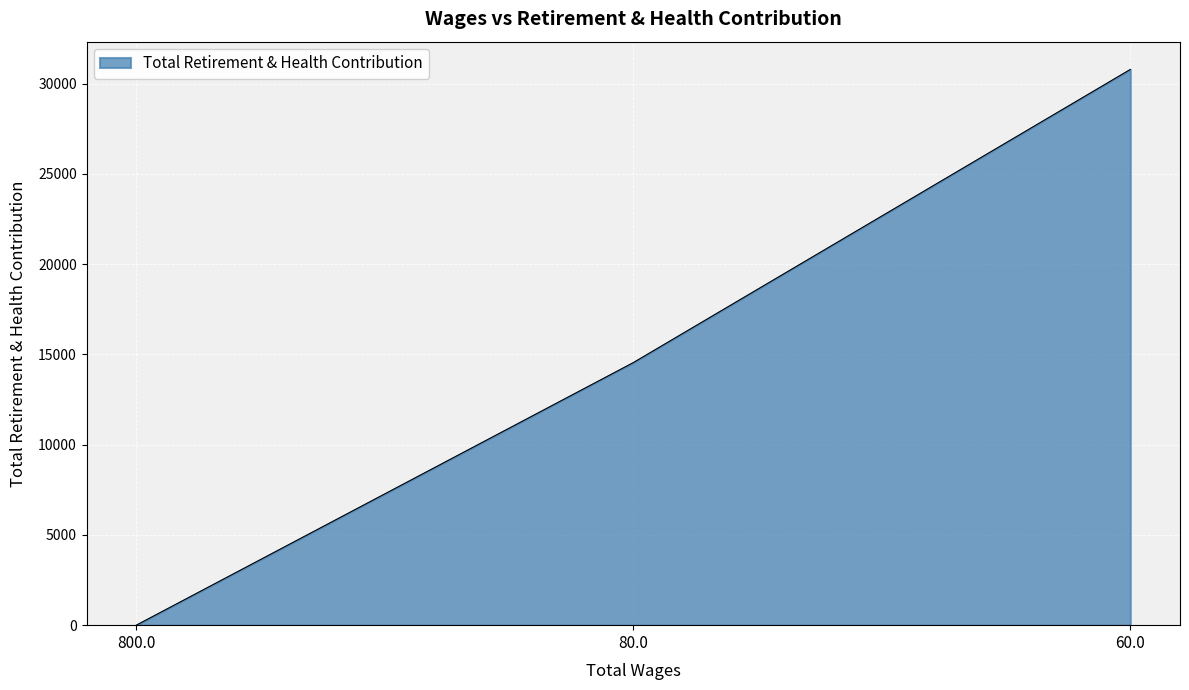

Rank the categories by value from highest to lowest.

60.0, 80.0, 800.0